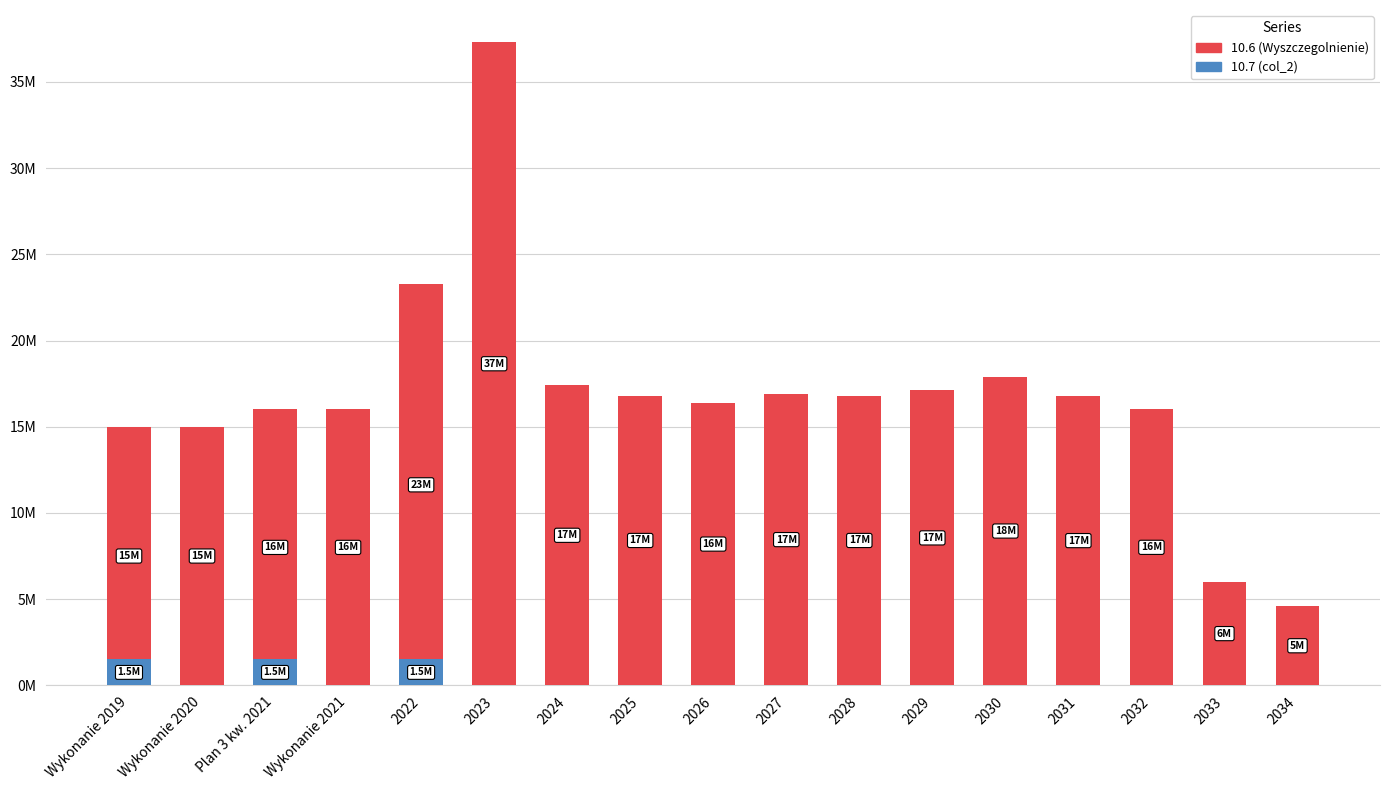

What is the total value across all series at 2033?

6000000